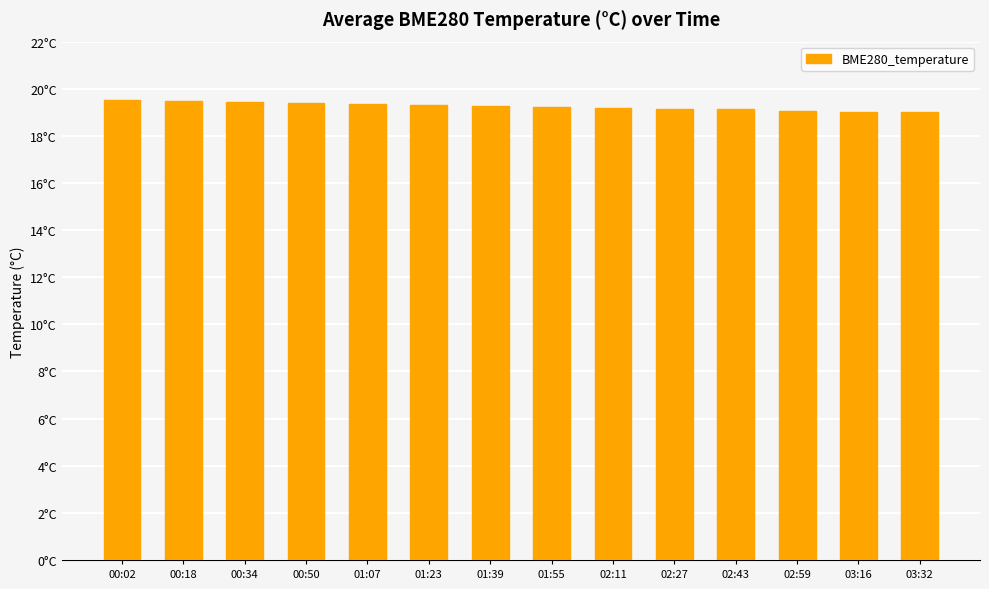

List the labels in order of value, smallest first.

03:32, 03:16, 02:59, 02:43, 02:27, 02:11, 01:55, 01:39, 01:23, 01:07, 00:50, 00:34, 00:18, 00:02